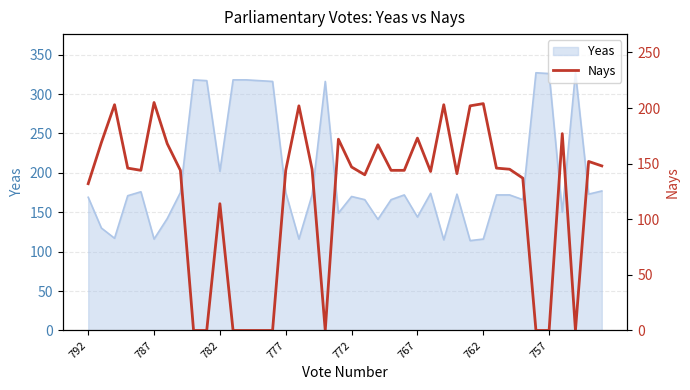

Reading right to left, what are all the values shown in this chart?

148	152	0	177	0	0	137	145	146	204	202	141	203	143	173	144	144	167	140	147	172	0	145	202	144	0	0	0	0	114	0	0	144	168	205	144	146	203	169	132